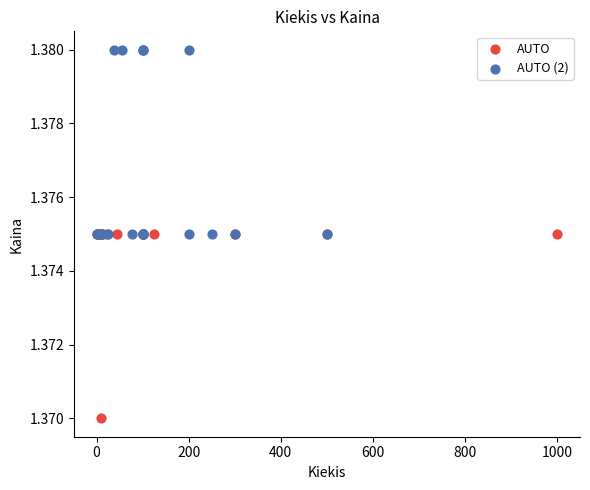

Which series contains the highest Y value?

AUTO (2)